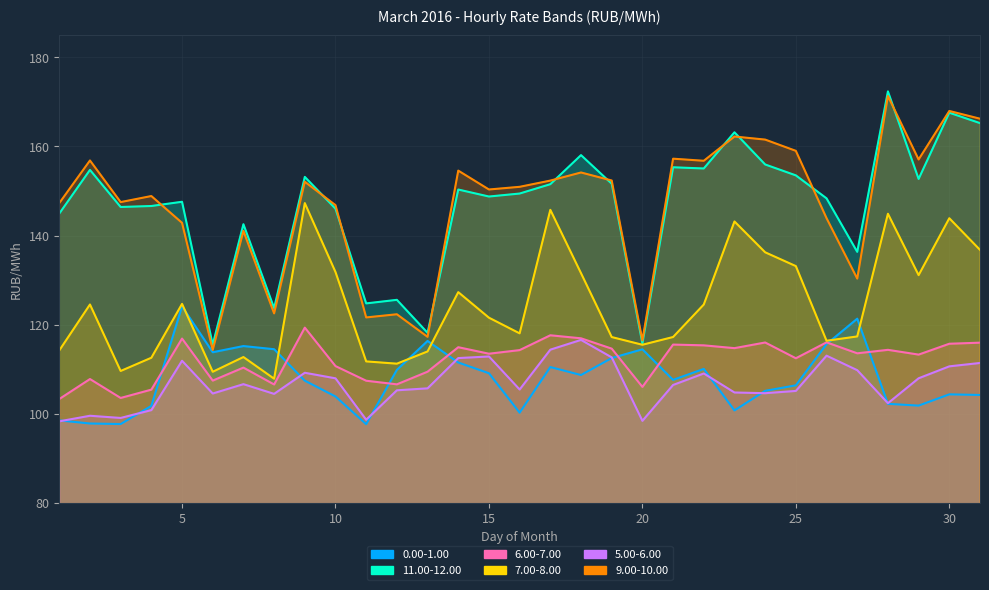

The value of 0.00-1.00 at 27 is 121.3. True or false?

True